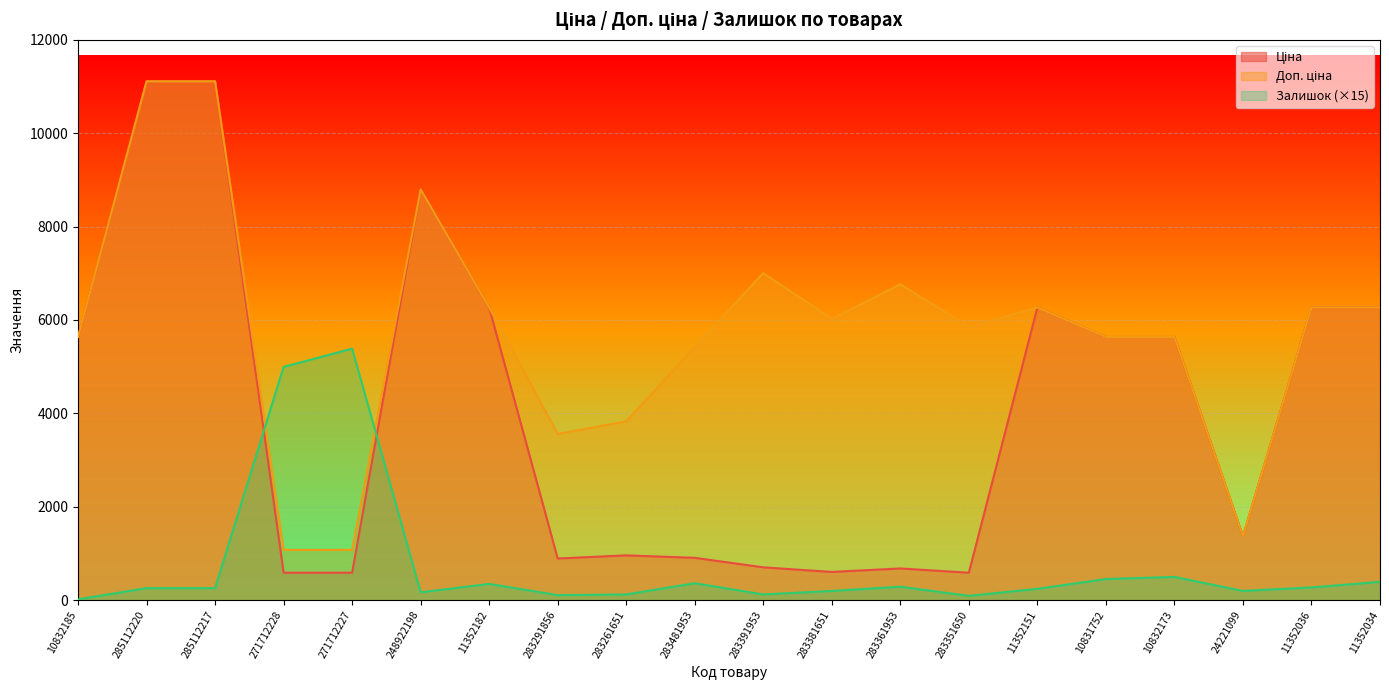

The value of Доп. ціна at 283481953 is 5425.9. True or false?

True